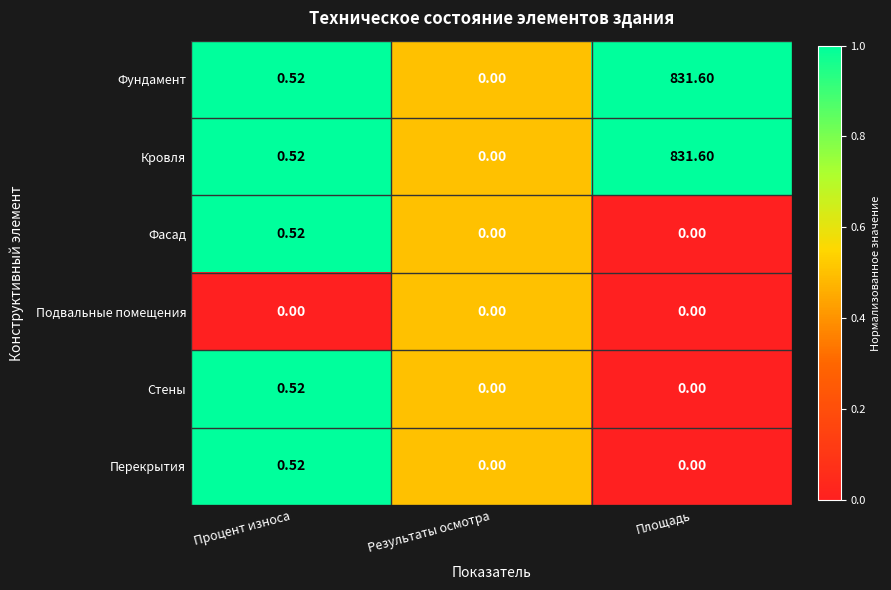

How many positive values does the Кровля series have?

2